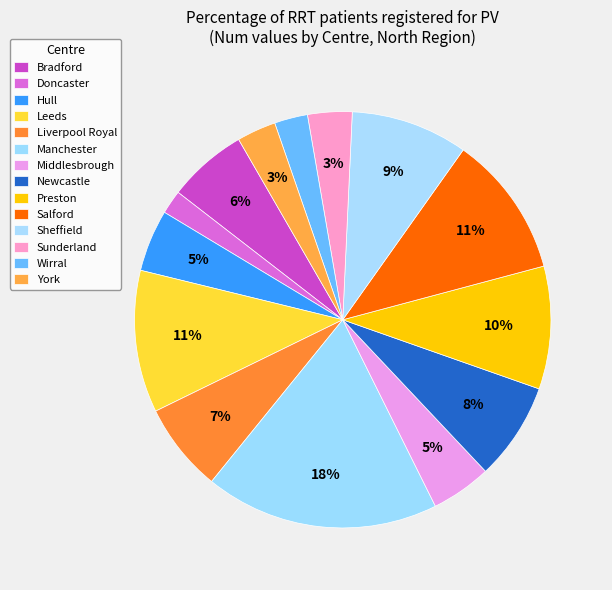

Count the number of slices in the pie.

14